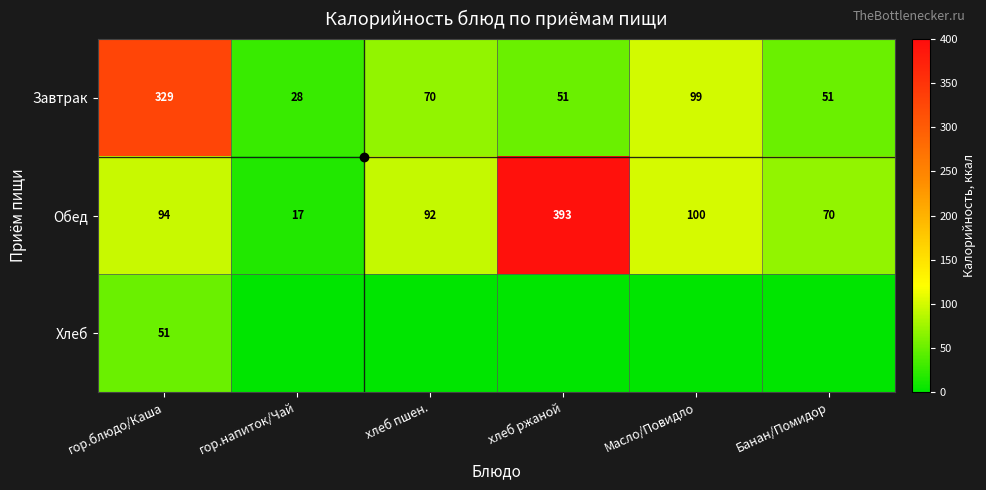

How many categories are shown in the chart?

6